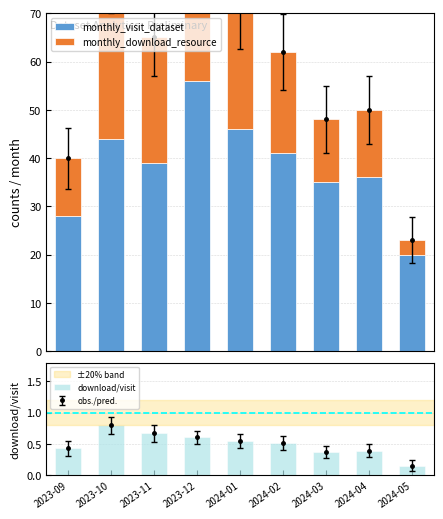

List the series in order of their peak value, lowest first.

download/visit, monthly_download_resource, monthly_visit_dataset